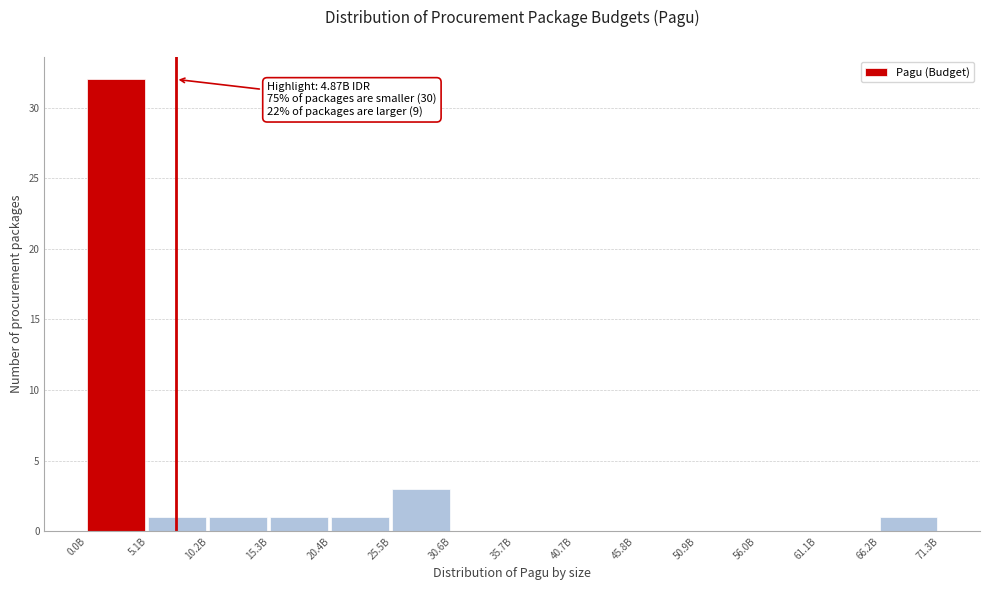

Reading left to right, list all the values displayed in this chart.

0.0B=32	5.1B=1	10.2B=1	15.3B=1	20.4B=1	25.5B=3	30.6B=0	35.7B=0	40.7B=0	45.8B=0	50.9B=0	56.0B=0	61.1B=0	66.2B=1